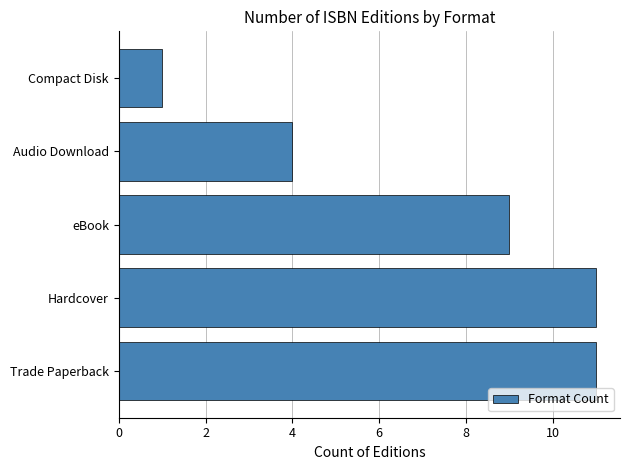

Between Hardcover and eBook, which is larger?

Hardcover